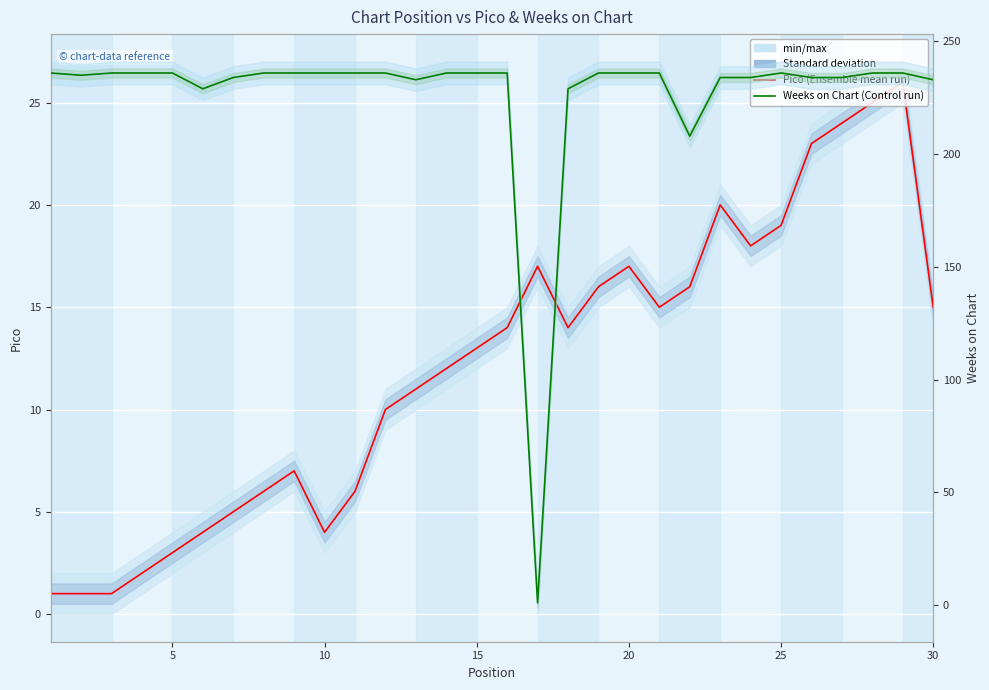

What is the value of the Weeks on Chart point at the 18th from the left?

229